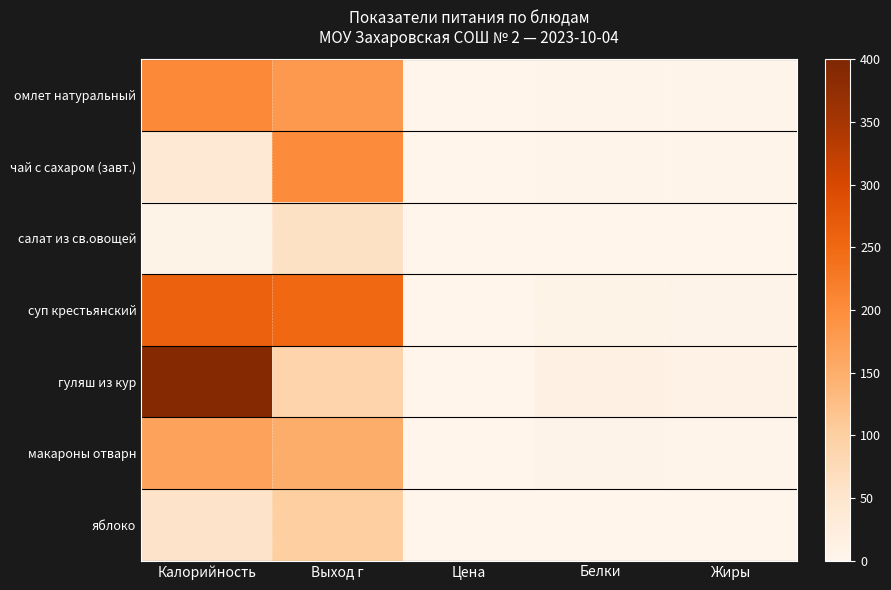

Reading left to right, extract all data points from this chart.

омлет натуральный: Калорийность=205	Выход г=180	Цена=0	Белки=3	Жиры=2
чай с сахаром (завт.): Калорийность=40	Выход г=200	Цена=0	Белки=4	Жиры=3
салат из св.овощей: Калорийность=7	Выход г=60	Цена=0	Белки=0	Жиры=0
суп крестьянский: Калорийность=262	Выход г=250	Цена=0	Белки=7	Жиры=6
гуляш из кур: Калорийность=391	Выход г=90	Цена=0	Белки=15	Жиры=9
макароны отварн: Калорийность=168	Выход г=150	Цена=0	Белки=5	Жиры=4
яблоко: Калорийность=56	Выход г=100	Цена=0	Белки=0	Жиры=0